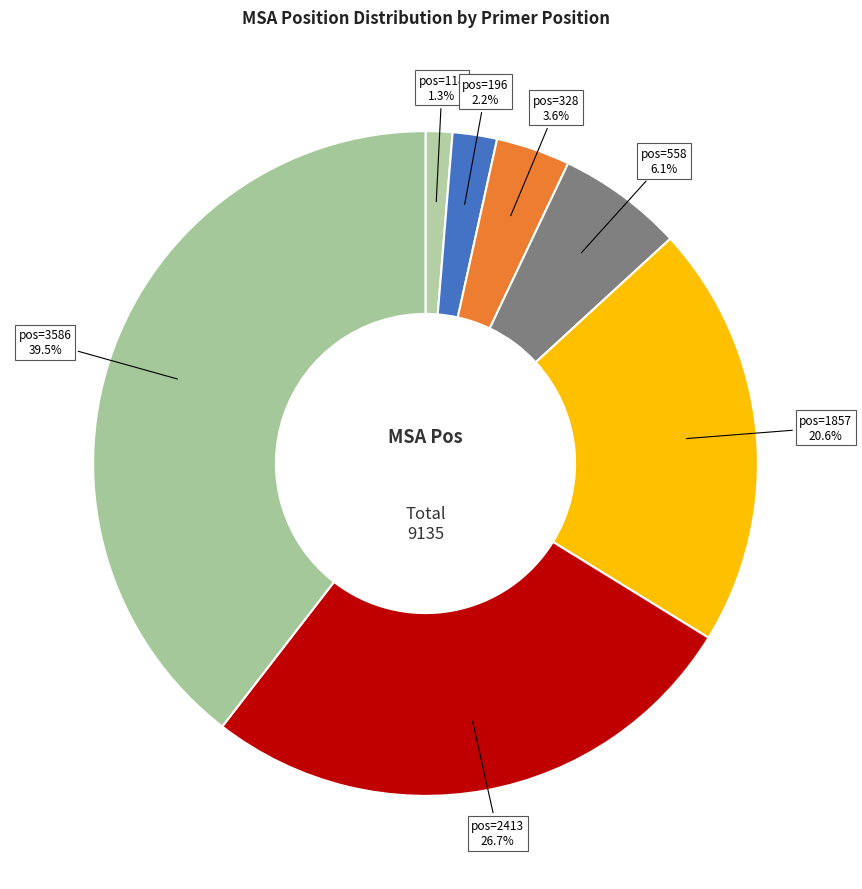

To the nearest percent, what portion does pos=2413 represent?

27%